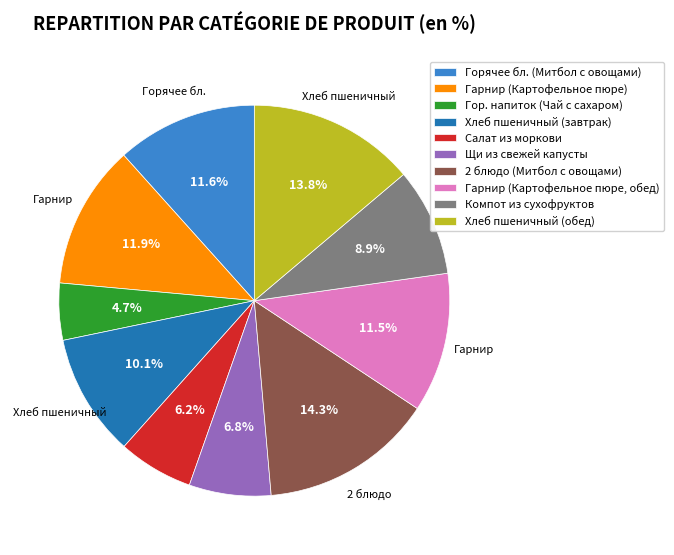

How many slices are in this pie chart?

10